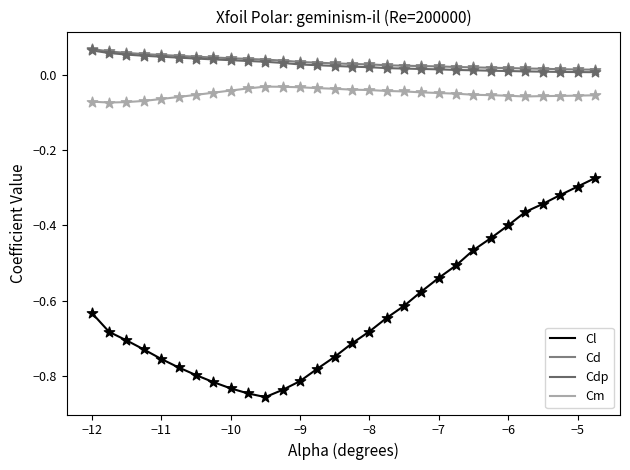

How many lines are shown in the chart?

4